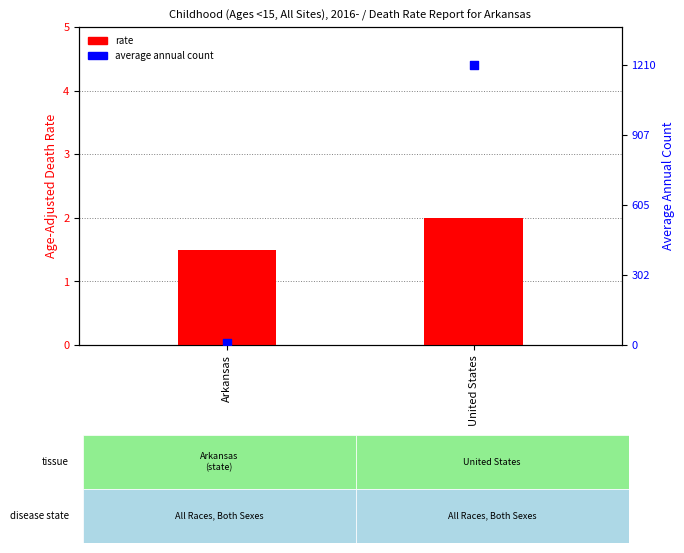

Which series has the largest Y range (max minus min)?

count